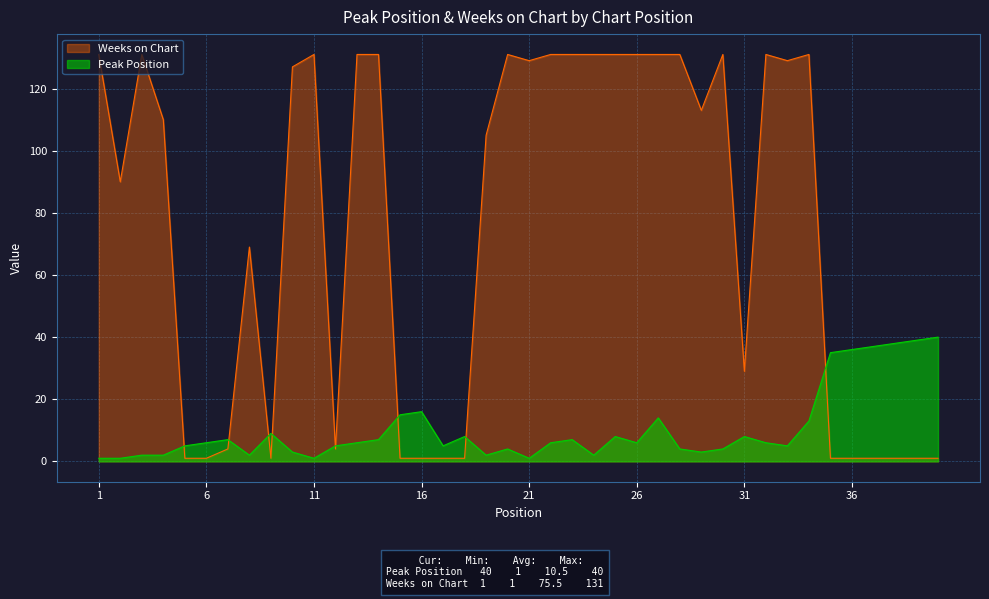

How many categories are shown in the chart?

40